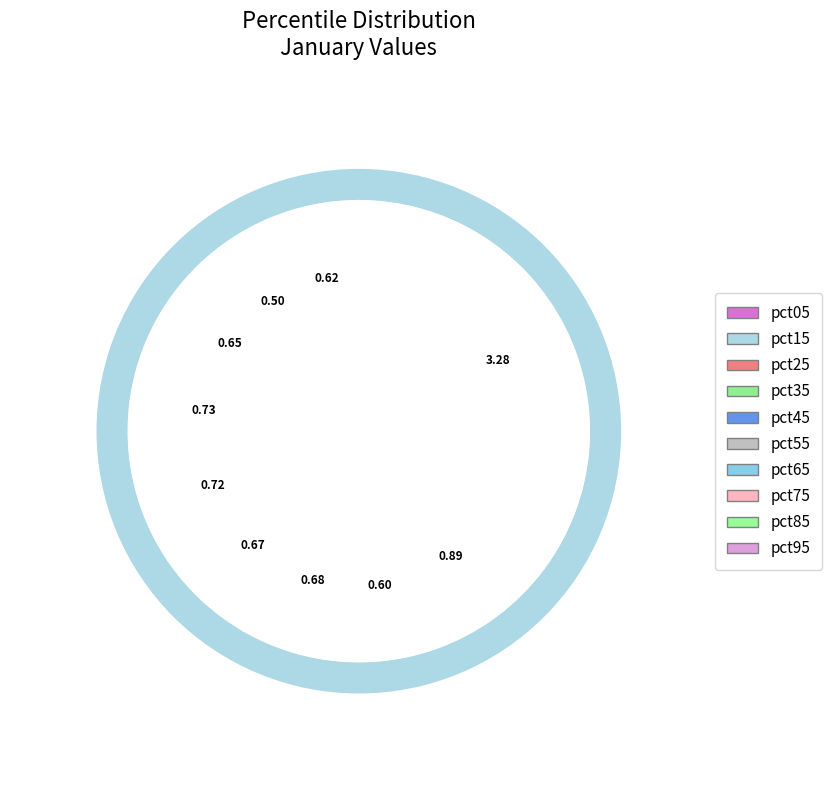

To the nearest percent, what is the difference between the largest and smallest slice percentages?

30%